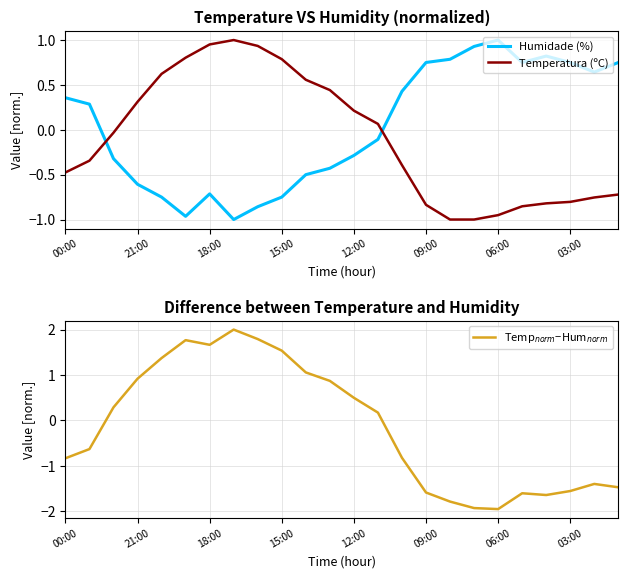

How many times do Humidade (%) and Temp$_{norm}$−Hum$_{norm}$ cross each other?

2